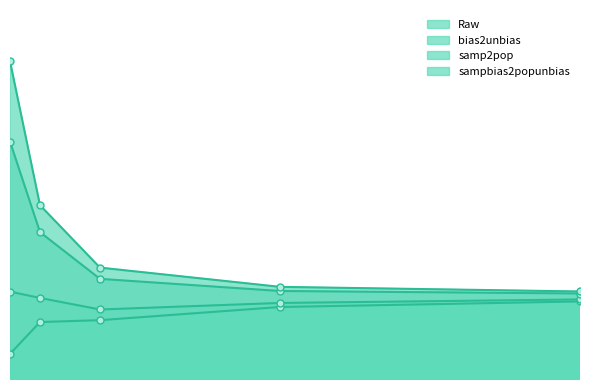

At which category is the sum across all series the highest?

5